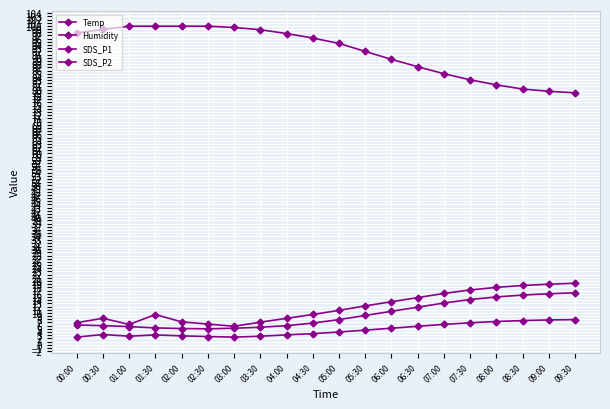

Reading left to right, extract all data points from this chart.

Temp: 00:00=6.2	00:30=6.0	01:00=5.7	01:30=5.3	02:00=5.1	02:30=5.0	03:00=5.2	03:30=5.5	04:00=6.0	04:30=6.8	05:00=7.9	05:30=9.2	06:00=10.5	06:30=11.8	07:00=13.1	07:30=14.2	08:00=15.0	08:30=15.6	09:00=16.0	09:30=16.3
Humidity: 00:00=97.8	00:30=98.9	01:00=99.9	01:30=99.9	02:00=99.9	02:30=99.9	03:00=99.5	03:30=98.8	04:00=97.6	04:30=96.2	05:00=94.5	05:30=92.0	06:00=89.5	06:30=87.2	07:00=85.0	07:30=83.1	08:00=81.5	08:30=80.2	09:00=79.5	09:30=79.0
SDS_P1: 00:00=6.9	00:30=8.3	01:00=6.4	01:30=9.5	02:00=7.2	02:30=6.5	03:00=5.8	03:30=7.1	04:00=8.3	04:30=9.5	05:00=10.8	05:30=12.2	06:00=13.5	06:30=14.8	07:00=16.1	07:30=17.2	08:00=18.0	08:30=18.6	09:00=19.0	09:30=19.3
SDS_P2: 00:00=2.4	00:30=3.2	01:00=2.7	01:30=3.1	02:00=2.8	02:30=2.6	03:00=2.4	03:30=2.7	04:00=3.1	04:30=3.5	05:00=4.0	05:30=4.6	06:00=5.2	06:30=5.8	07:00=6.4	07:30=6.9	08:00=7.3	08:30=7.6	09:00=7.8	09:30=7.9